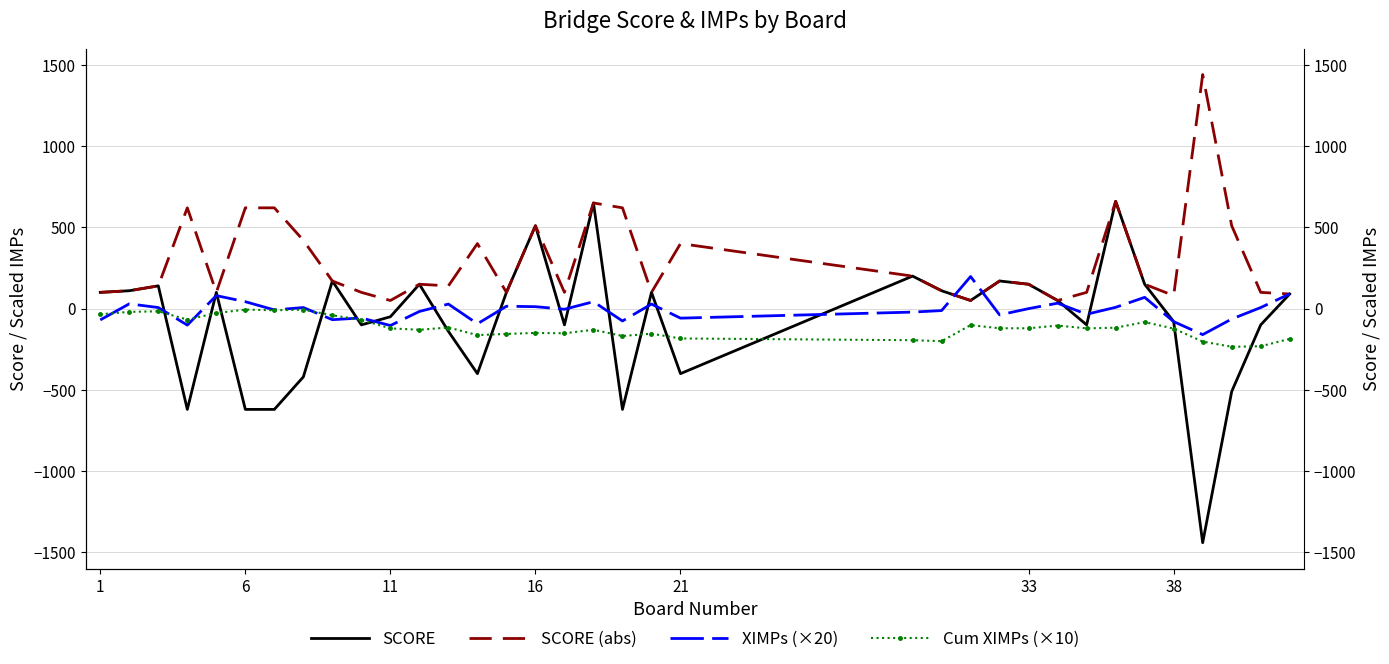

Reading left to right, list all the values displayed in this chart.

SCORE: 100.0	110.0	140.0	-620.0	100.0	-620.0	-620.0	-420.0	170.0	-100.0	-50.0	150.0	-140.0	-400.0	100.0	510.0	-100.0	650.0	-620.0	100.0	-400.0	200.0	110.0	50.0	170.0	150.0	50.0	-100.0	660.0	150.0	-80.0	-1440.0	-510.0	-100.0	90.0
SCORE (abs): 100.0	110.0	140.0	620.0	100.0	620.0	620.0	420.0	170.0	100.0	50.0	150.0	140.0	400.0	100.0	510.0	100.0	650.0	620.0	100.0	400.0	200.0	110.0	50.0	170.0	150.0	50.0	100.0	660.0	150.0	80.0	1440.0	510.0	100.0	90.0
XIMPs (×20): -69.4	29.4	6.6	-101.4	80.0	42.6	-8.0	6.6	-68.0	-57.4	-104.0	-17.4	28.0	-93.4	14.6	12.0	-4.0	42.6	-76.0	28.0	-58.6	-21.4	-12.0	197.4	-38.6	0.0	33.4	-34.6	8.0	69.4	-80.0	-160.0	-64.0	6.6	90.6
Cum XIMPs (×10): -34.7	-20.0	-16.7	-67.4	-27.4	-6.1	-10.1	-6.8	-40.8	-69.5	-121.5	-130.2	-116.2	-162.9	-155.6	-149.6	-151.6	-130.3	-168.3	-154.3	-183.6	-194.3	-200.3	-101.6	-120.9	-120.9	-104.2	-121.5	-117.5	-82.8	-122.8	-202.8	-234.8	-231.5	-186.2